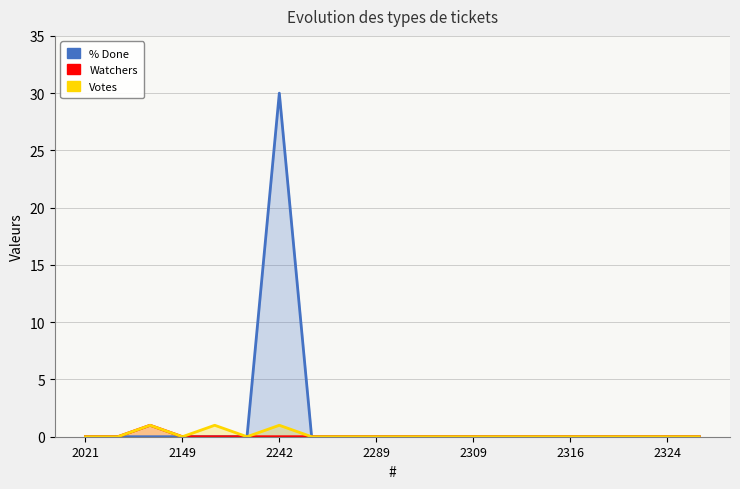

Does the chart have visible grid lines?

Yes